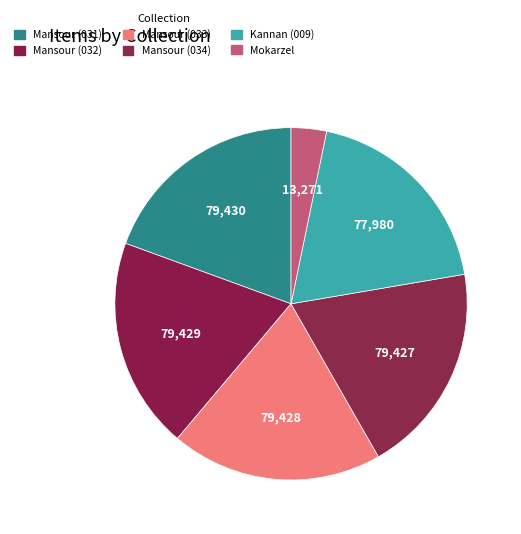

How many slices are in this pie chart?

6